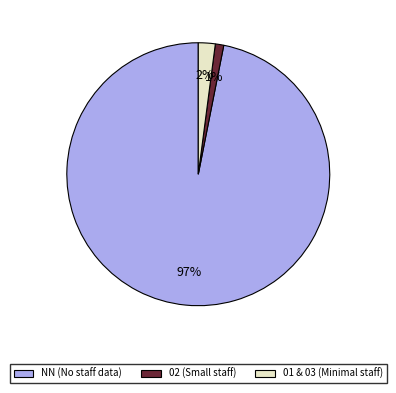

To the nearest percent, what is the average slice percentage?

33%